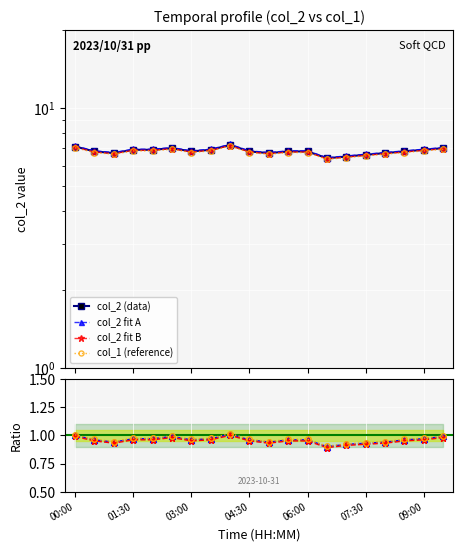

Which label corresponds to the smallest value in the chart?

06:30